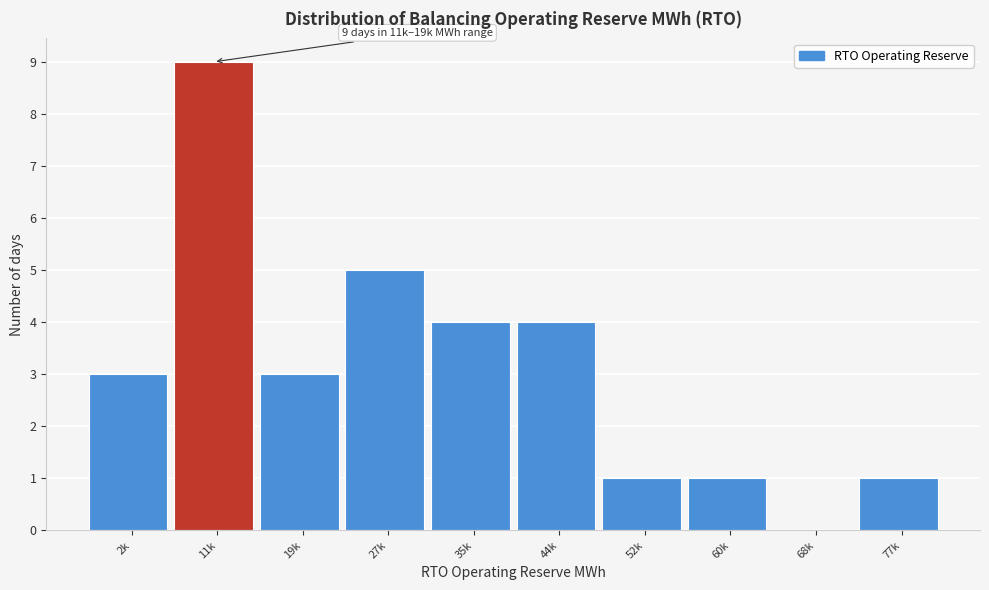

Reading left to right, extract all data points from this chart.

2k=3	11k=9	19k=3	27k=5	35k=4	44k=4	52k=1	60k=1	68k=0	77k=1